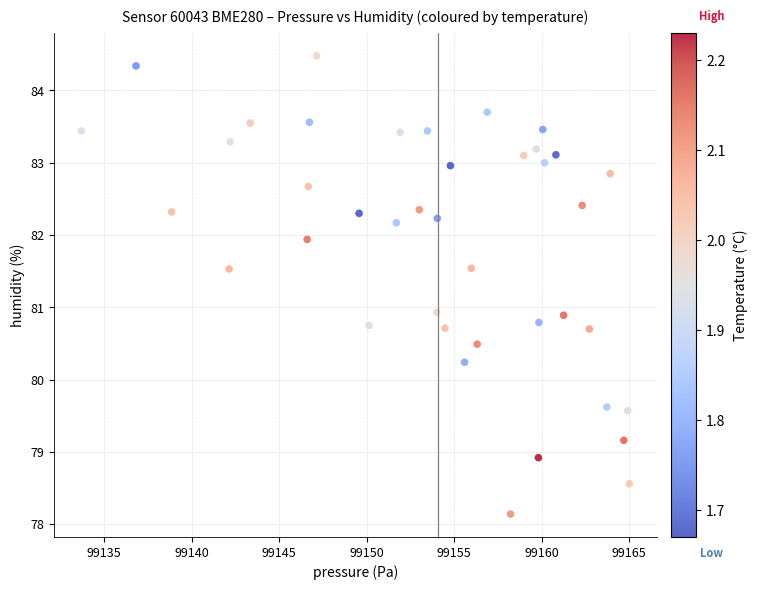

What is the range of X values (max minus min)?

31.3